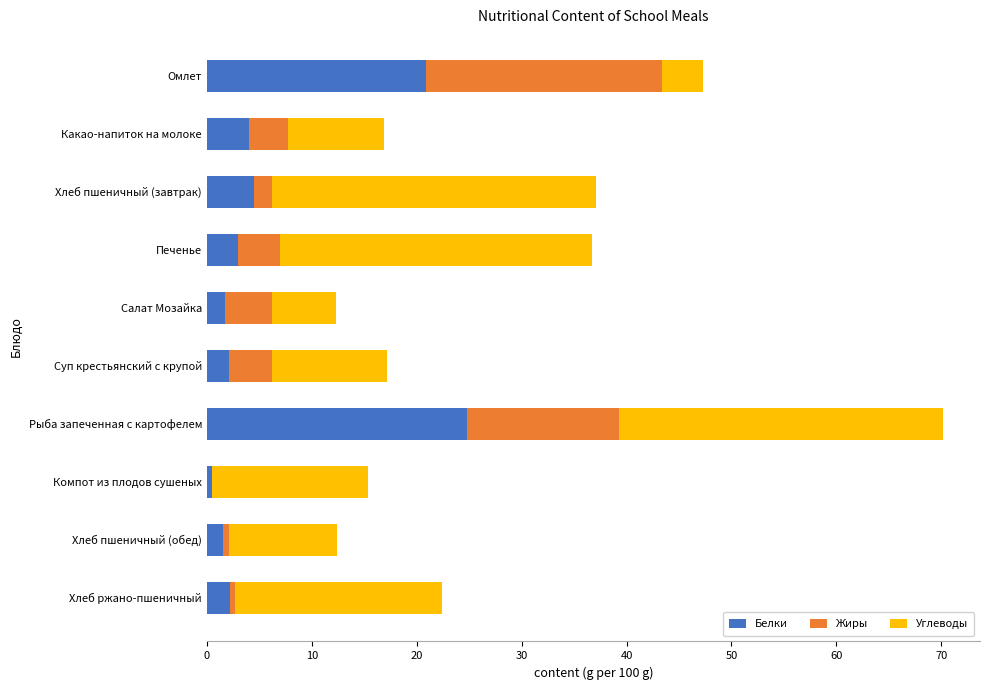

The value of Белки at Хлеб пшеничный (завтрак) is 2.0. True or false?

False